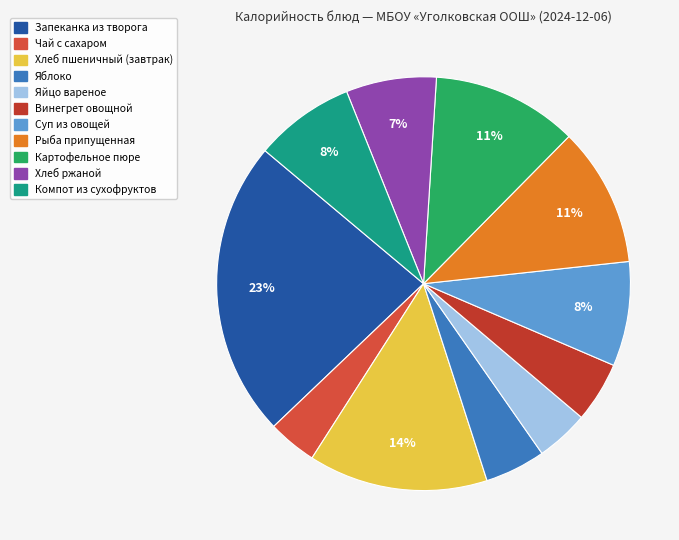

Do Хлеб пшеничный (завтрак) and Суп из овощей together represent more than half of the pie?

No